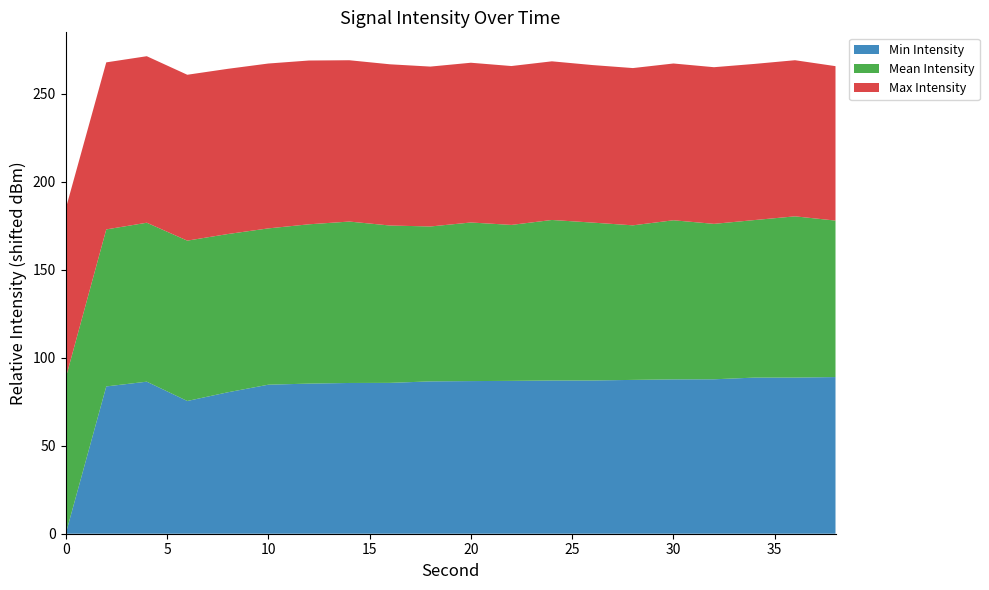

What is the highest value of the Min Intensity series?

89.1